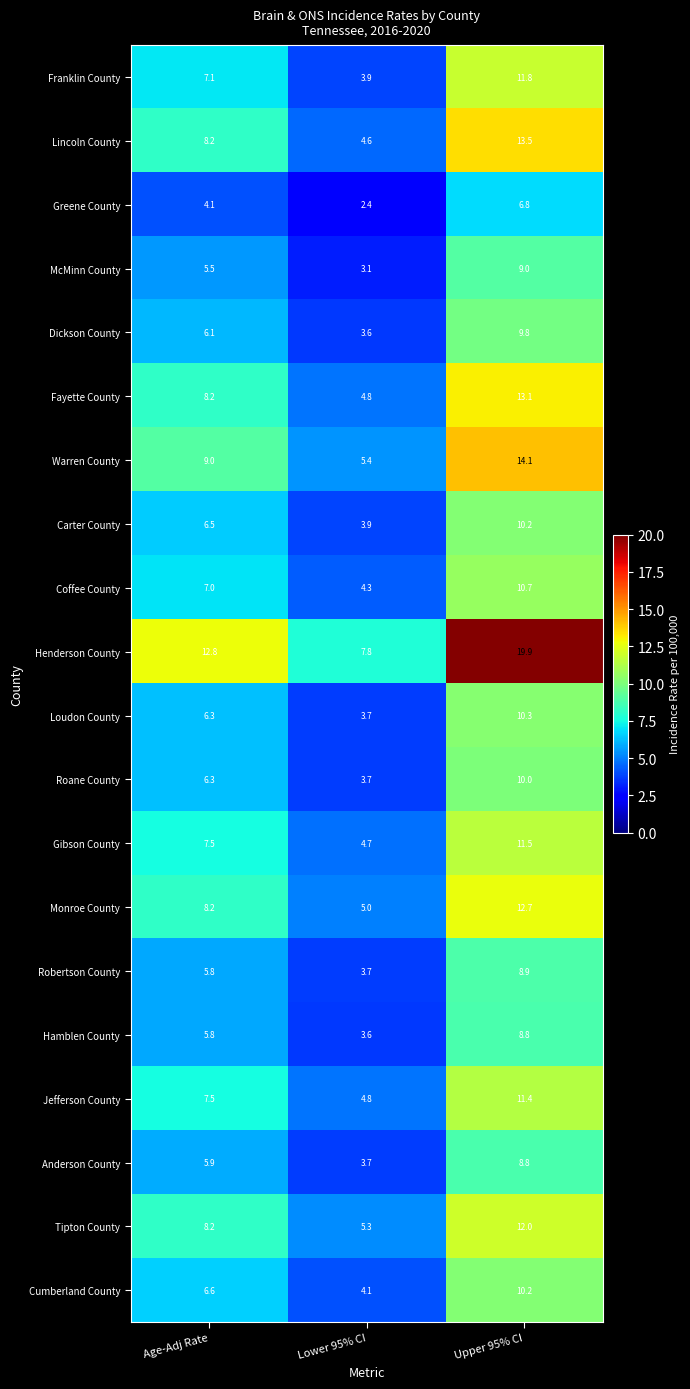

Is it true that Roane County equals 6.3 at Age-Adj Rate?

True